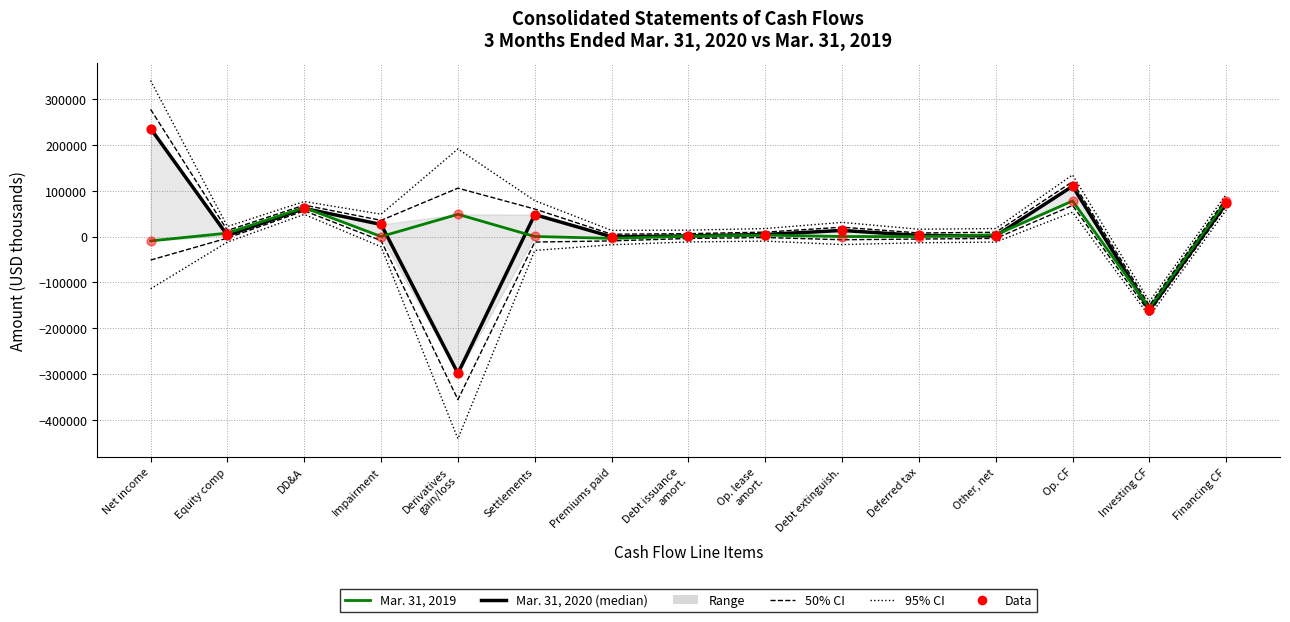

Which series has the largest total across all categories?

95% CI upper